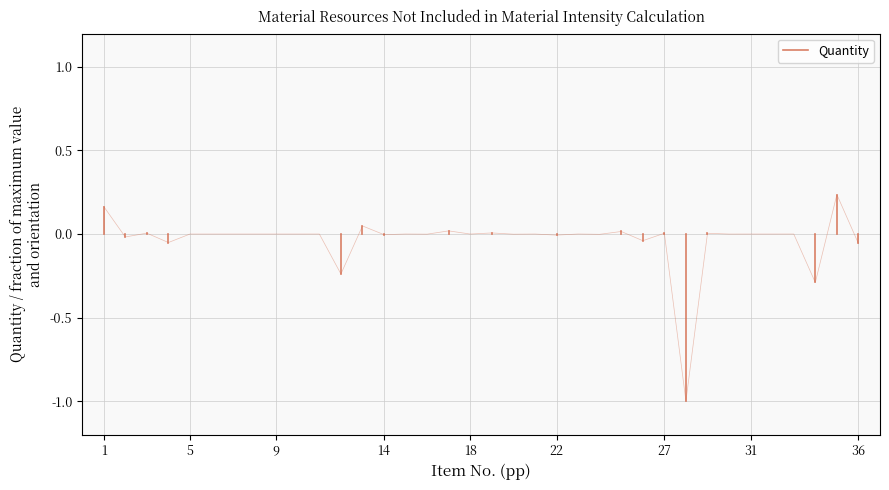

Does the chart display data point markers on the line(s)?

No